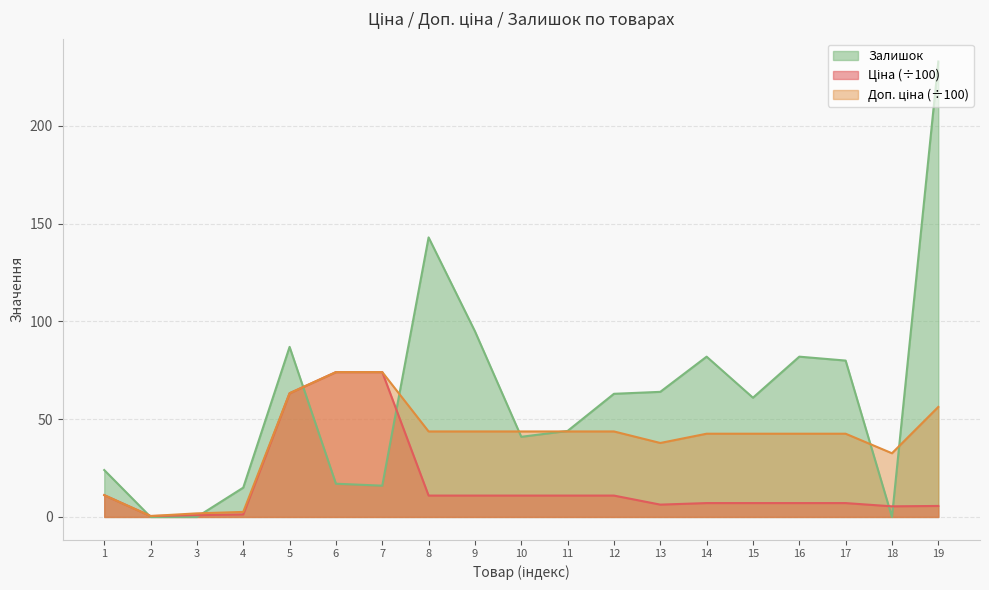

Reading left to right, transcribe all the data shown in this chart.

Ціна: 11.2	0.5	0.9	1.3	63.3	74.1	74.1	10.9	10.9	10.9	10.9	10.9	6.3	7.1	7.1	7.1	7.1	5.4	5.6
Доп. ціна: 11.2	0.5	1.8	2.6	63.3	74.1	74.1	43.7	43.7	43.7	43.7	43.7	37.8	42.6	42.6	42.6	42.6	32.6	56.3
Залишок: 24.0	0.0	0.0	15.0	87.0	17.0	16.0	143.0	95.0	41.0	44.0	63.0	64.0	82.0	61.0	82.0	80.0	0.0	233.0